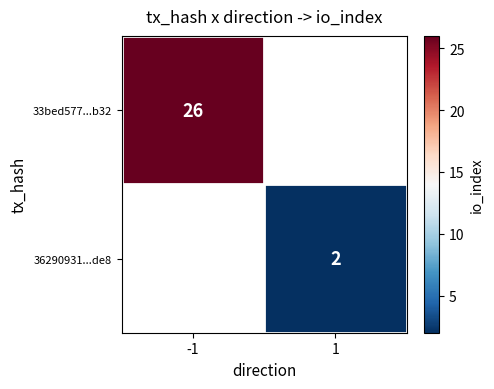

The value of 36290931...de8 at 1 is 2. True or false?

True